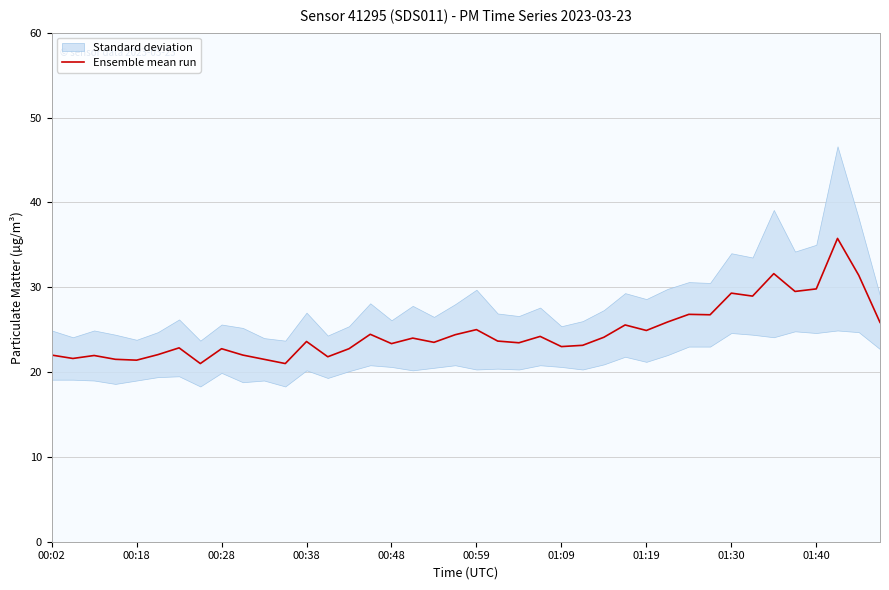

True or false: there are more than 0 points higher than both neighbors.

True